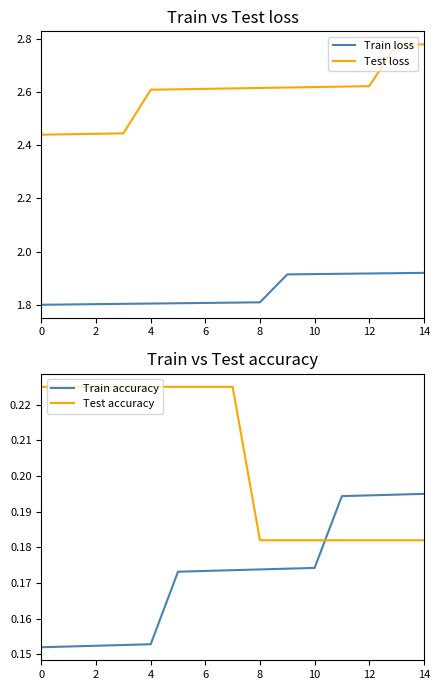

True or false: Train loss and Test accuracy cross at least once.

False